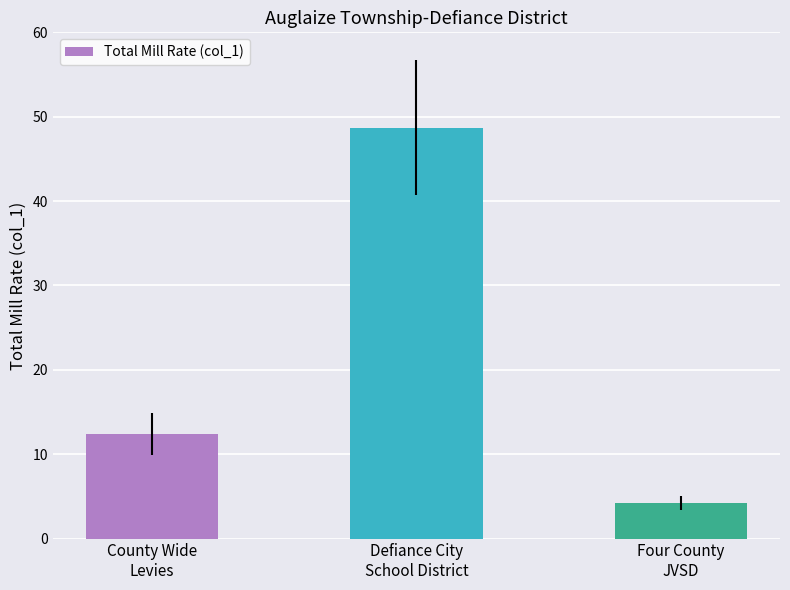

Which category has the lowest value across all series?

Four County
JVSD